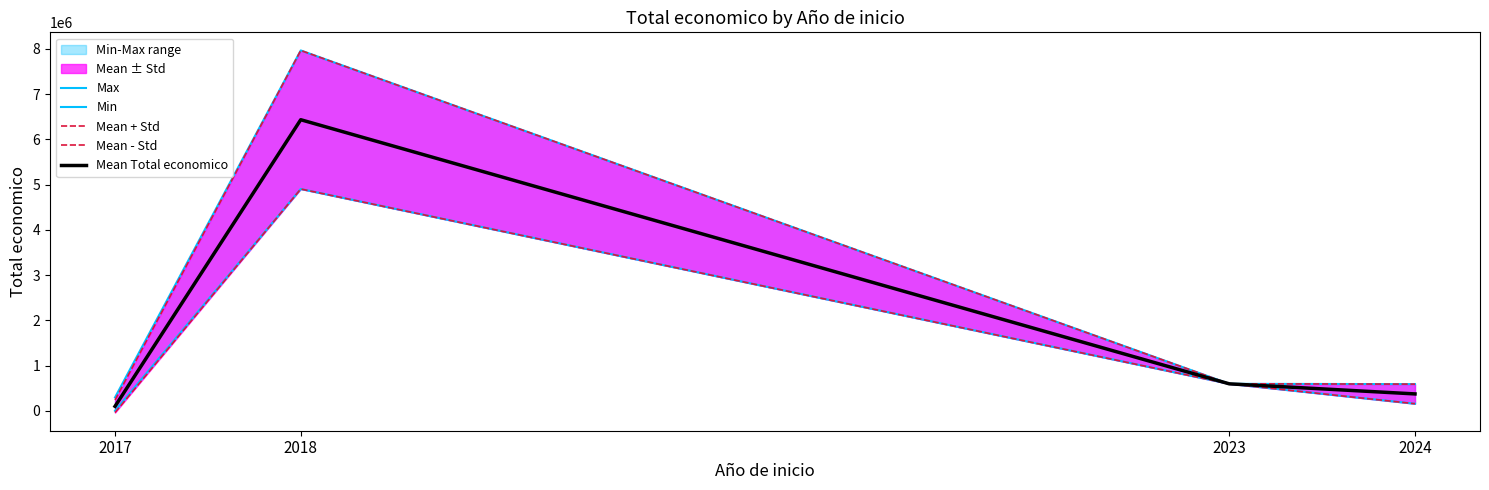

At 2018, list the series in order from largest to smallest.

Max, Mean + Std, Mean Total economico, Min, Mean - Std